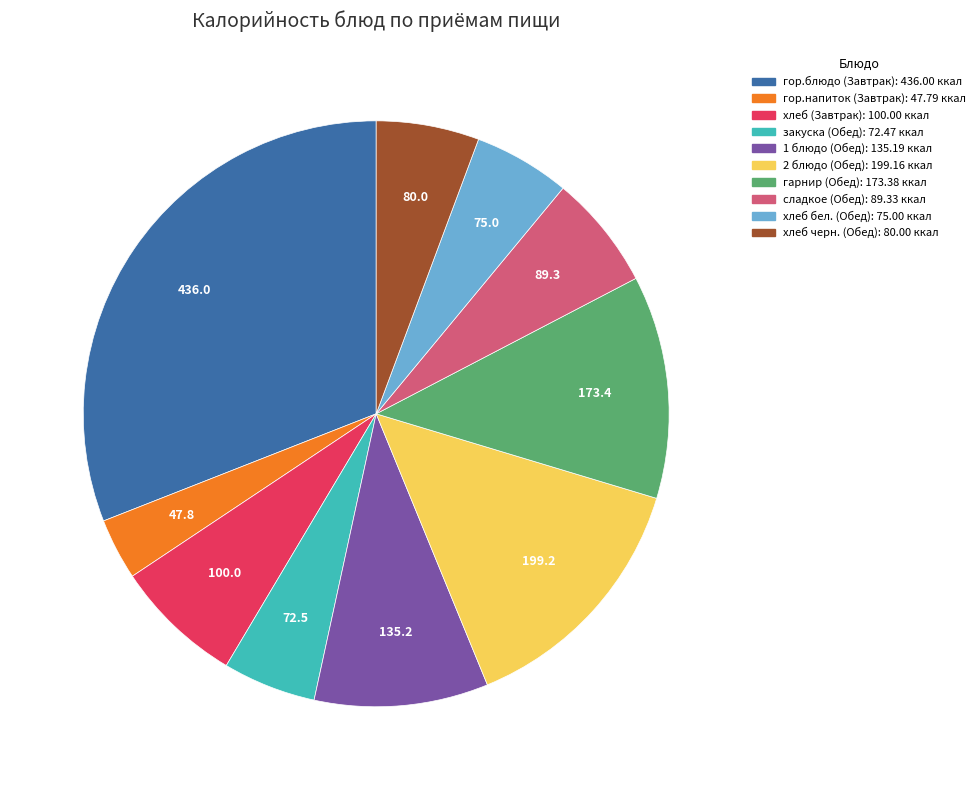

Is there any slice that represents more than half of the pie?

No